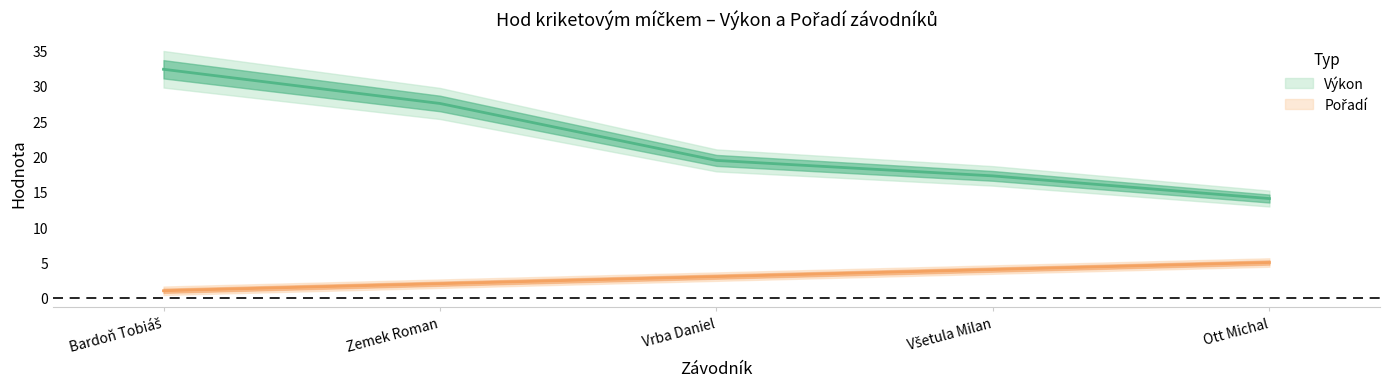

True or false: Pořadí and Výkon cross at least once.

False